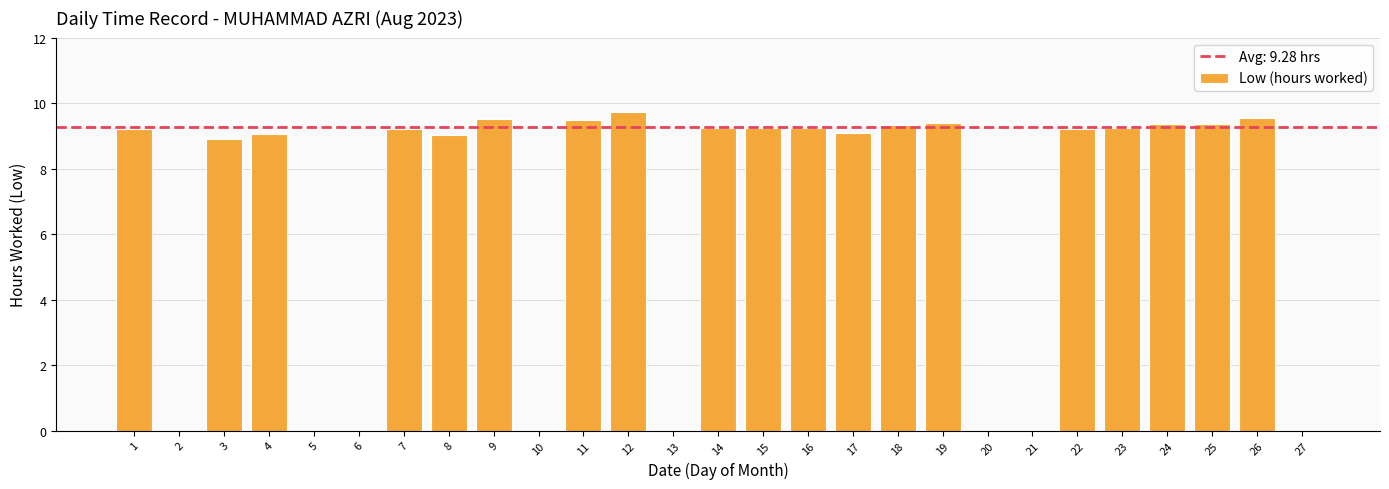

Is it true that the value at 16 is 9.2?

True